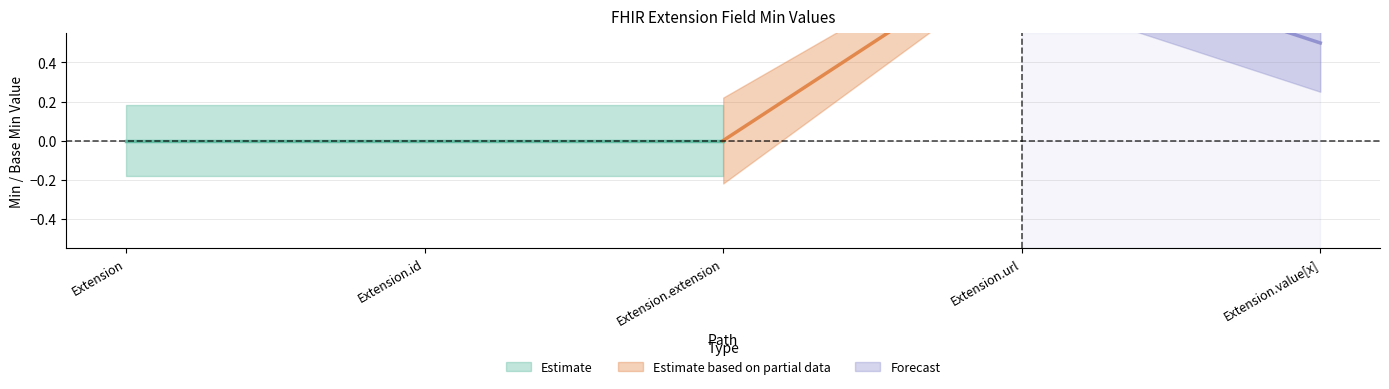

True or false: Estimate and Forecast intersect in this chart.

False